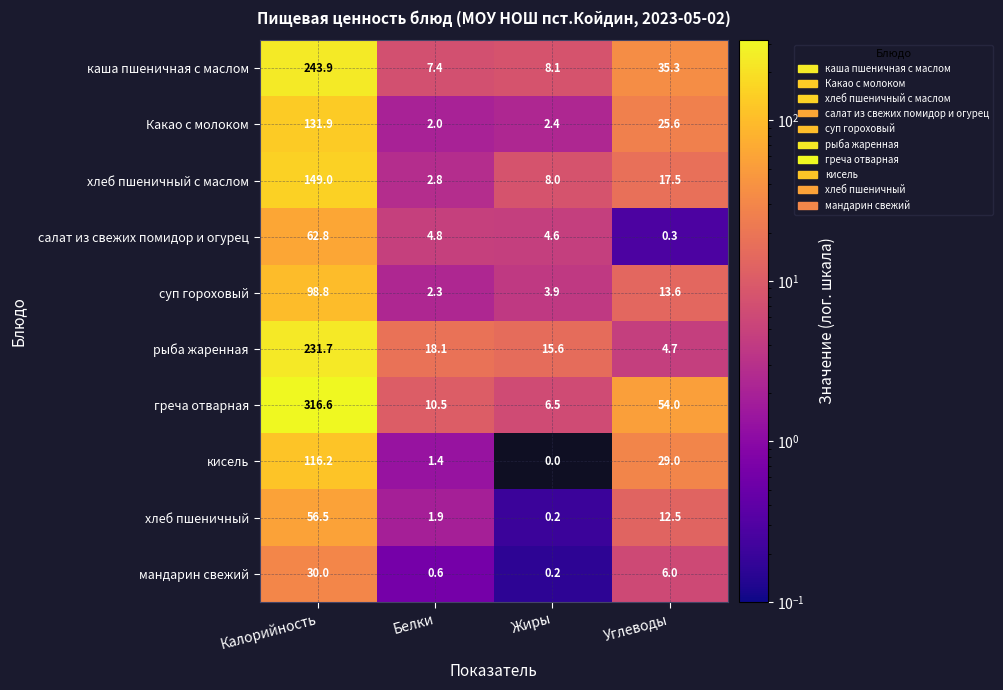

What is the maximum value shown in the chart?

316.6